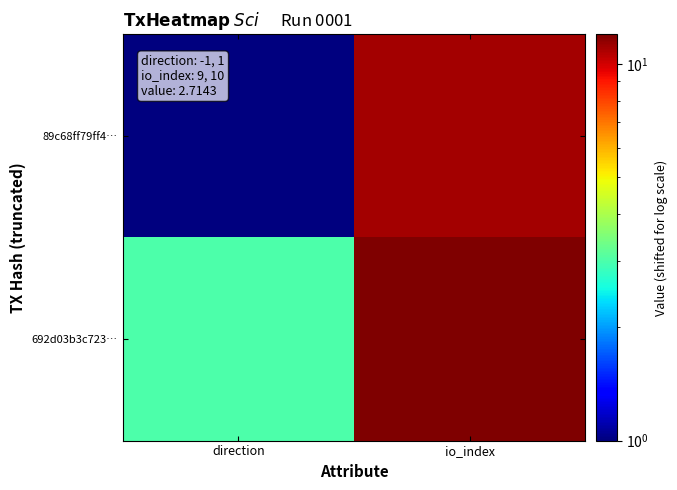

Which series has the largest total across all categories?

692d03b3c723…